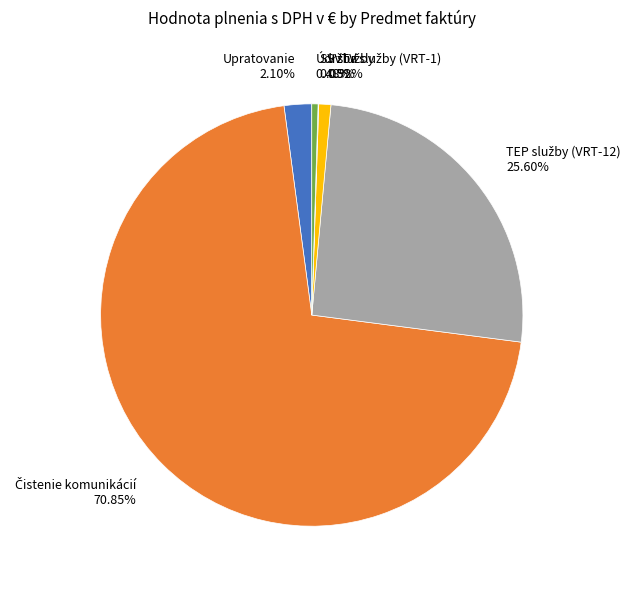

Does any single category account for the majority?

Yes